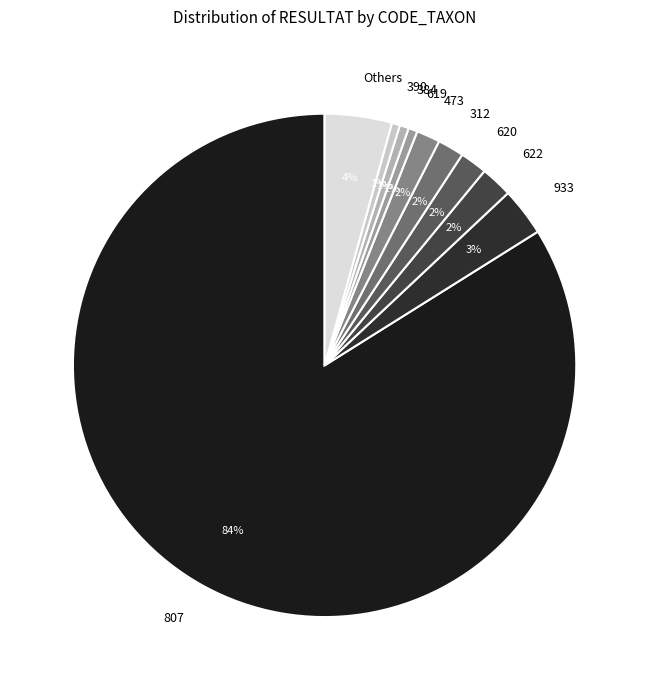

Does 807 represent more than half of the total?

Yes